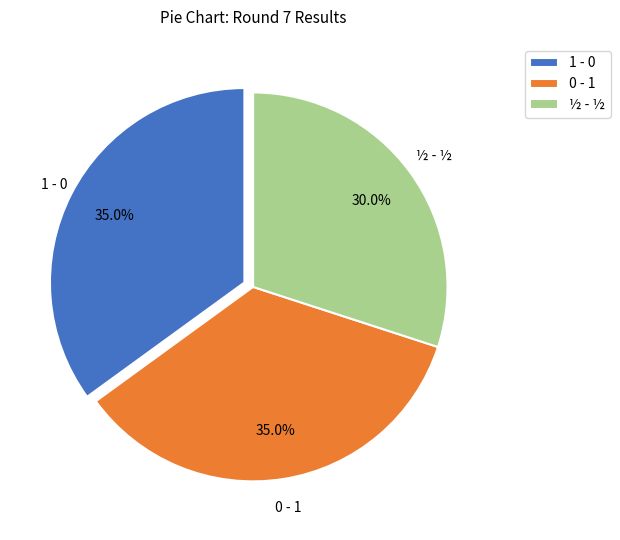

To the nearest percent, what is the average slice percentage?

33%